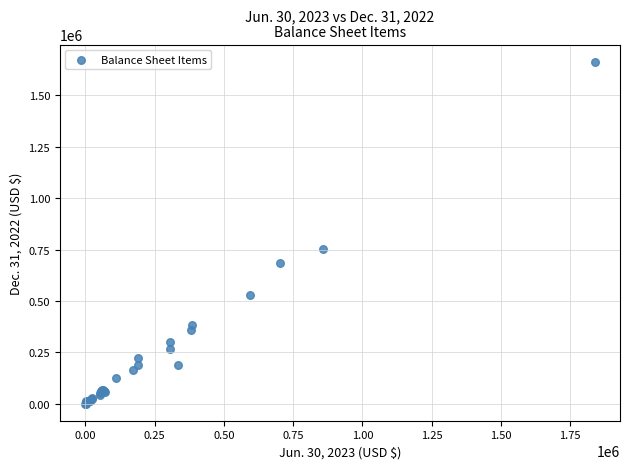

What Y value in the scatter plot is closest to 832156?

751906